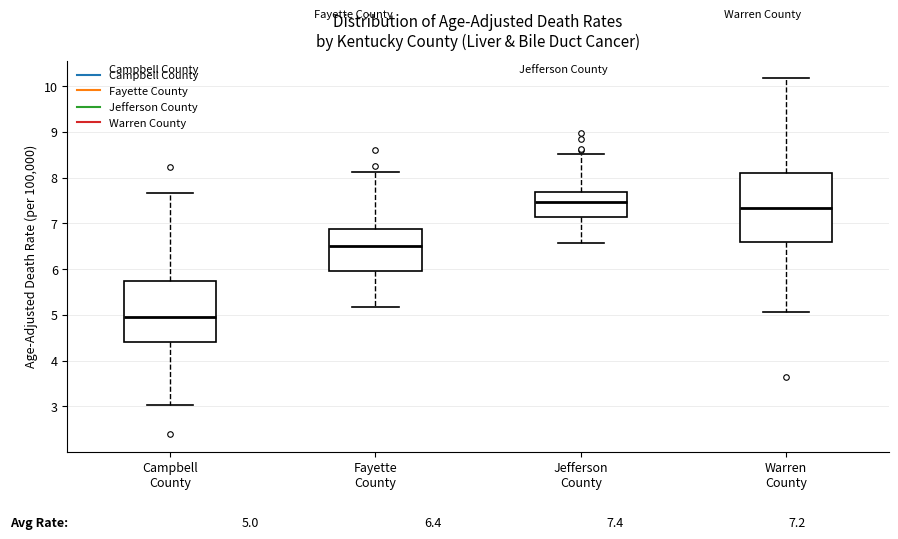

Which box is the tallest, from its lower edge to its upper edge?

Warren County